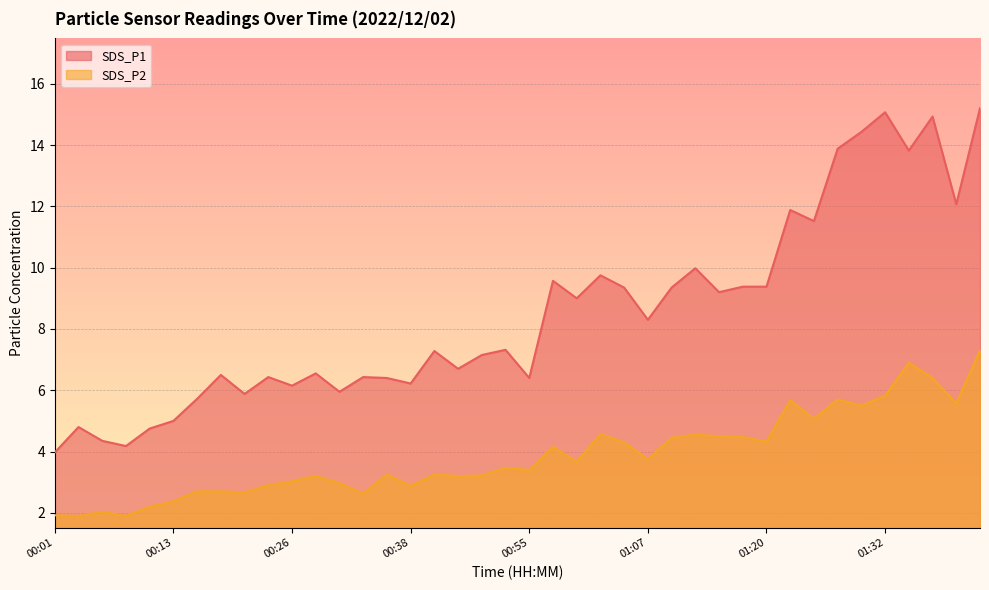

What is the difference between the SDS_P1 values at 01:37 and 01:32?

0.1